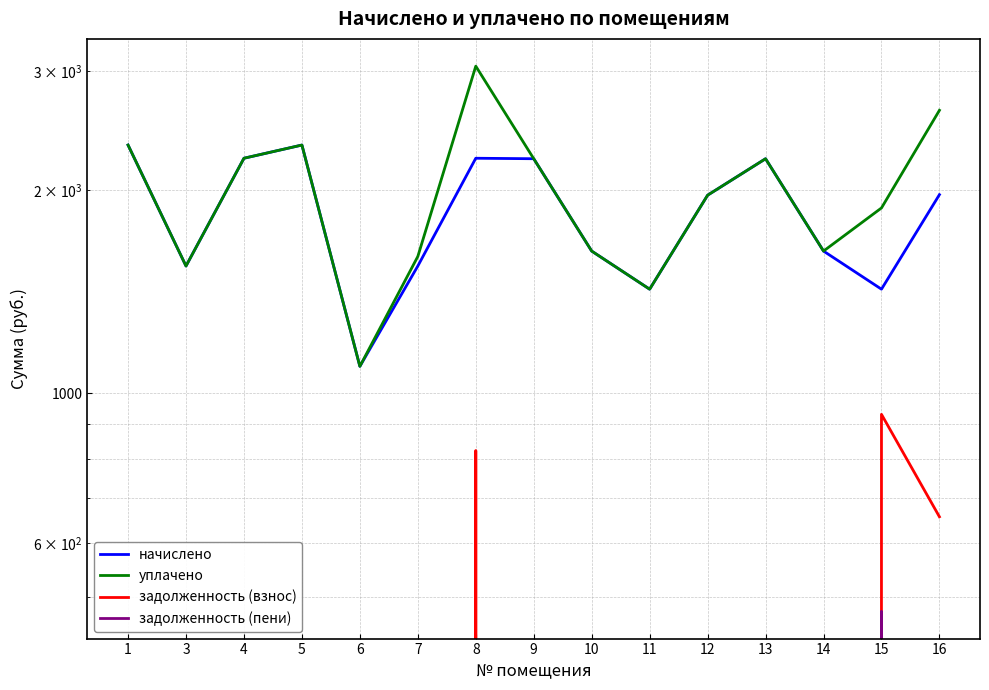

What is the difference between the second highest and minimum values in the задолженность (взнос) series?

822.5